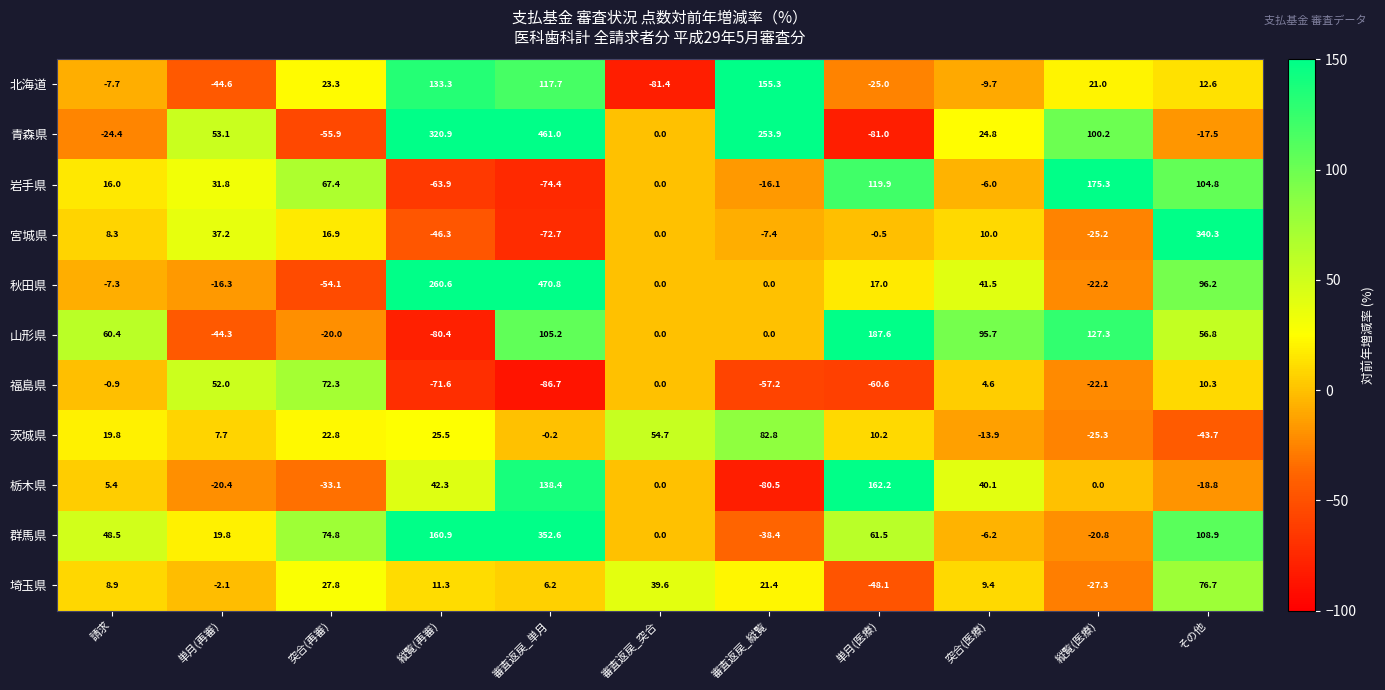

Is it true that 山形県 equals 179.0 at 審査返戻_単月?

False